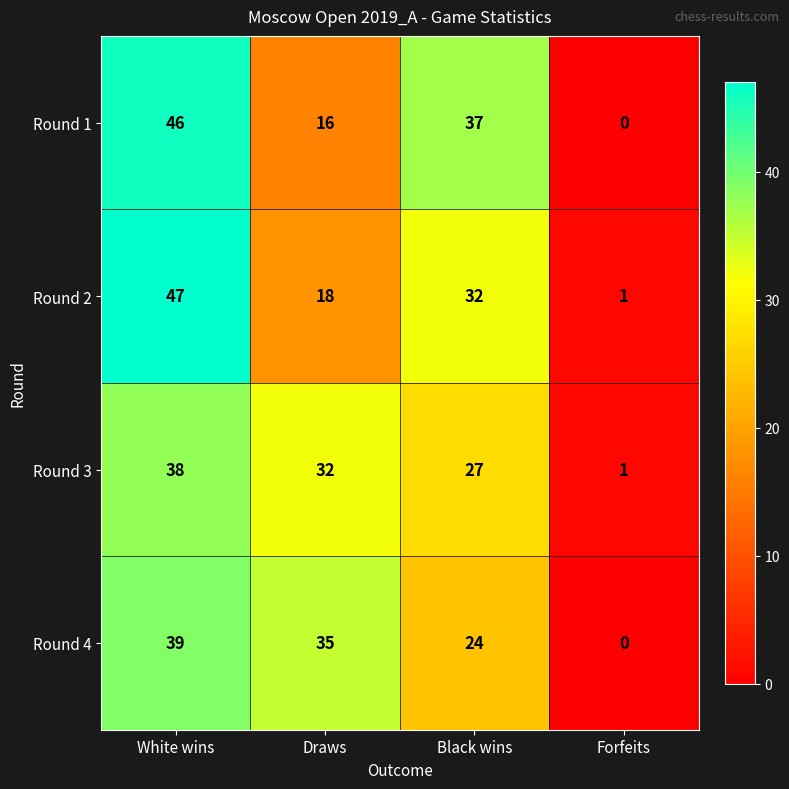

Is the value of Round 3 at Forfeits greater than the value of Round 1 at White wins?

No